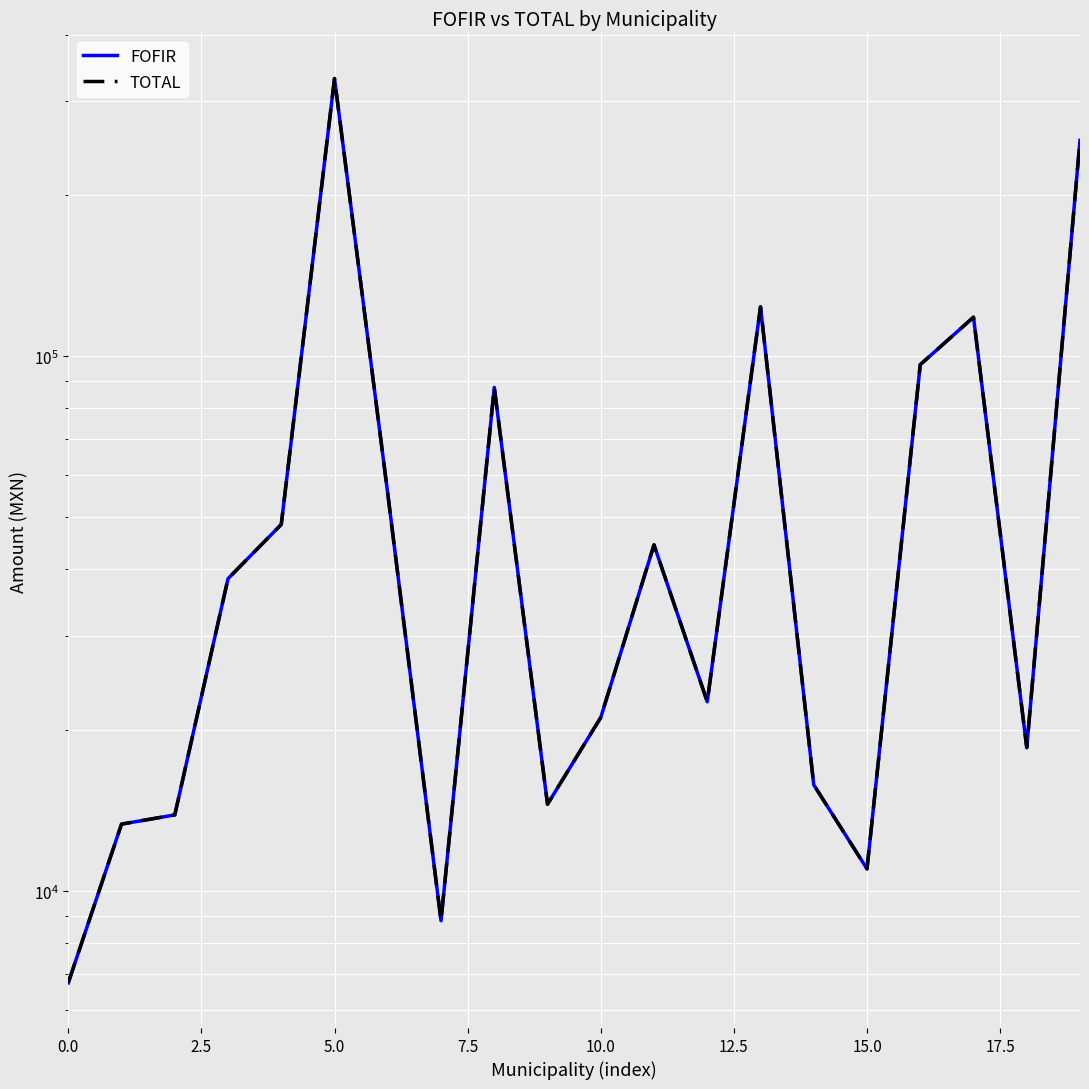

What position from the left is 15.0?

7